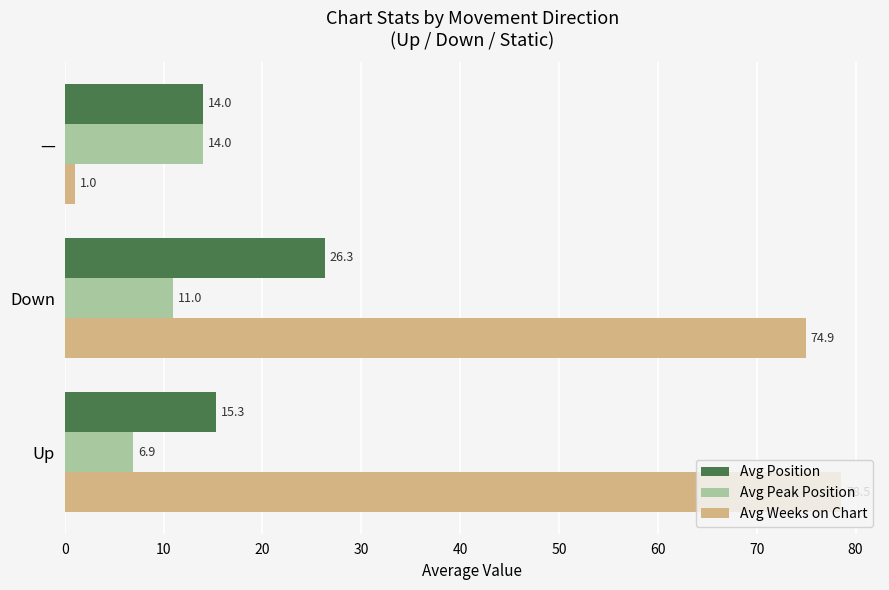

Which series has the largest range (max minus min)?

Avg Weeks on Chart